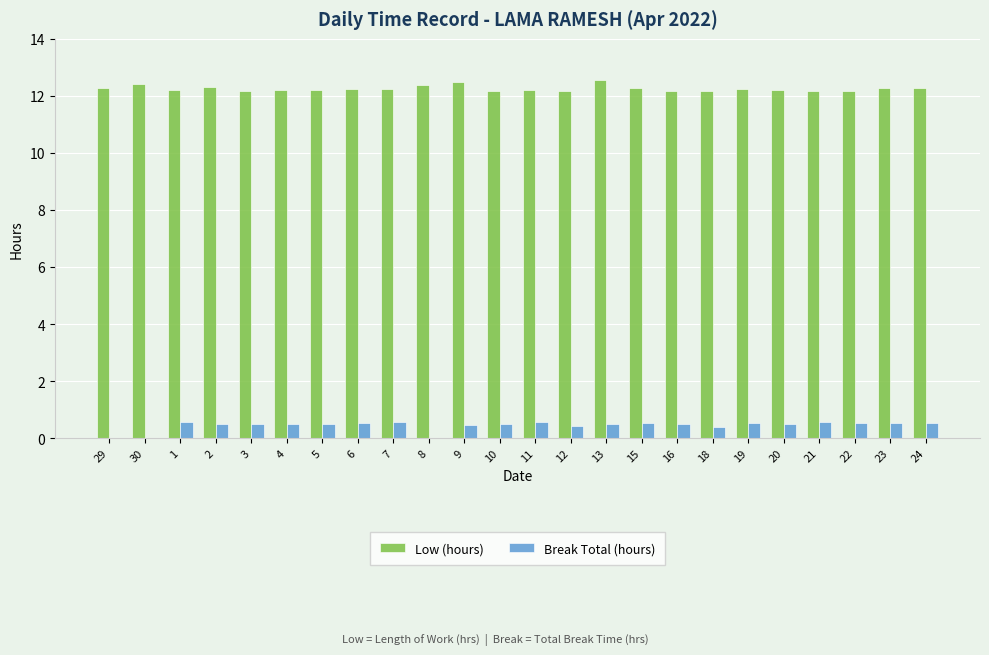

What is the sum of the Low (hours) values at 22 and 9?

24.6